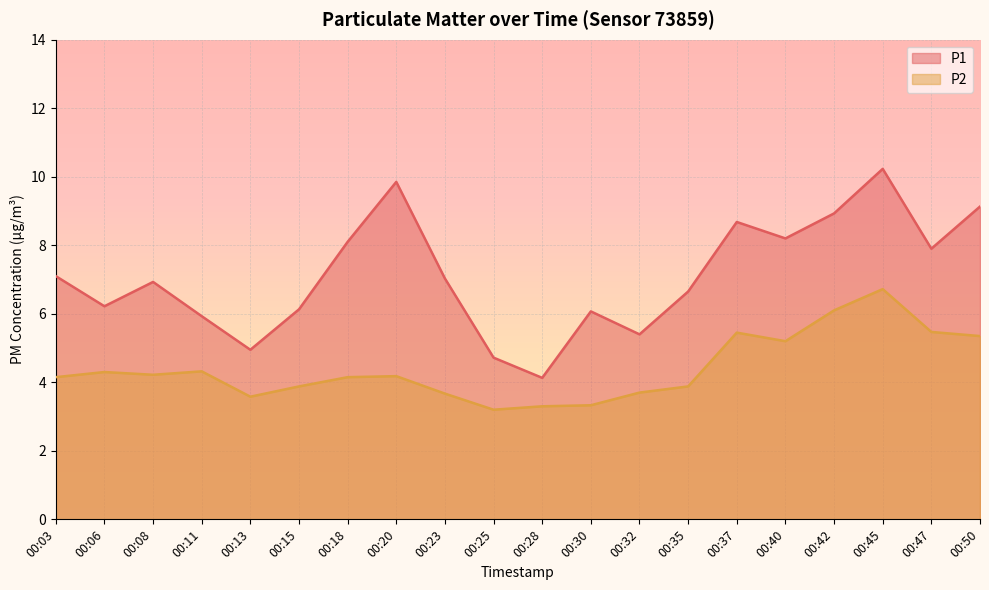

True or false: P1 and P2 cross at least once.

False